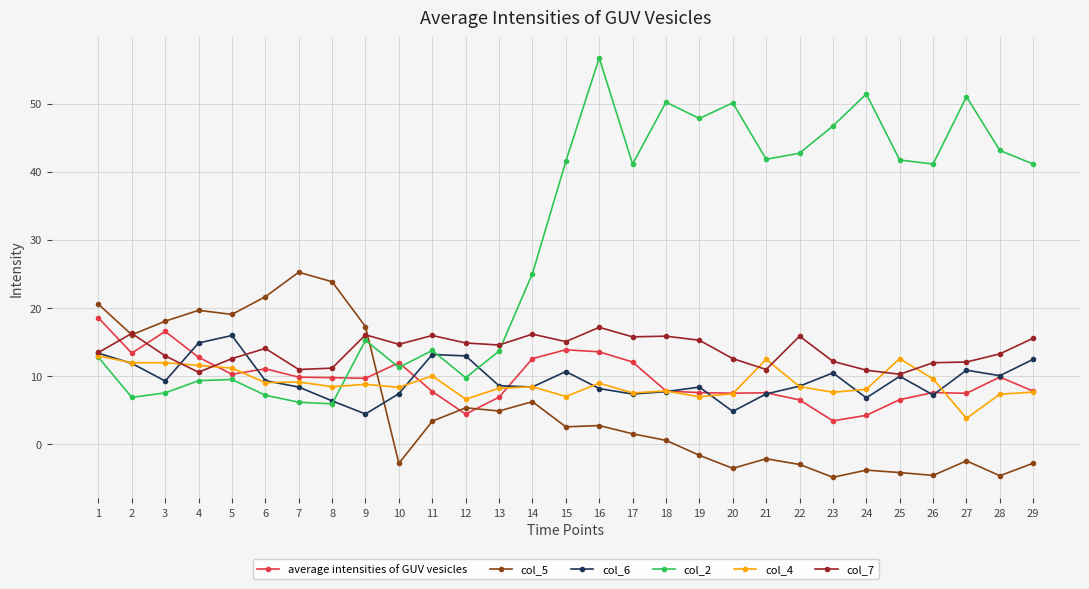

Between 18 and 24, which series saw the biggest shift?

col_7